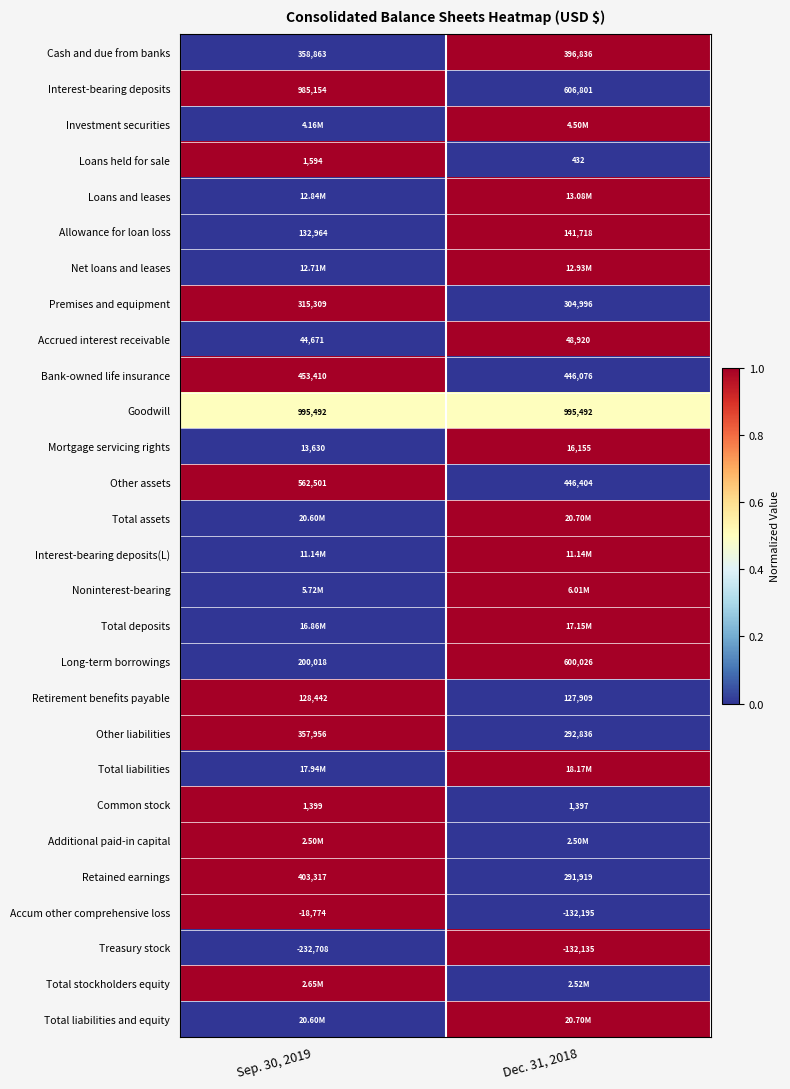

Is the value of Goodwill at Sep. 30, 2019 greater than the value of Accrued interest receivable at Dec. 31, 2018?

Yes